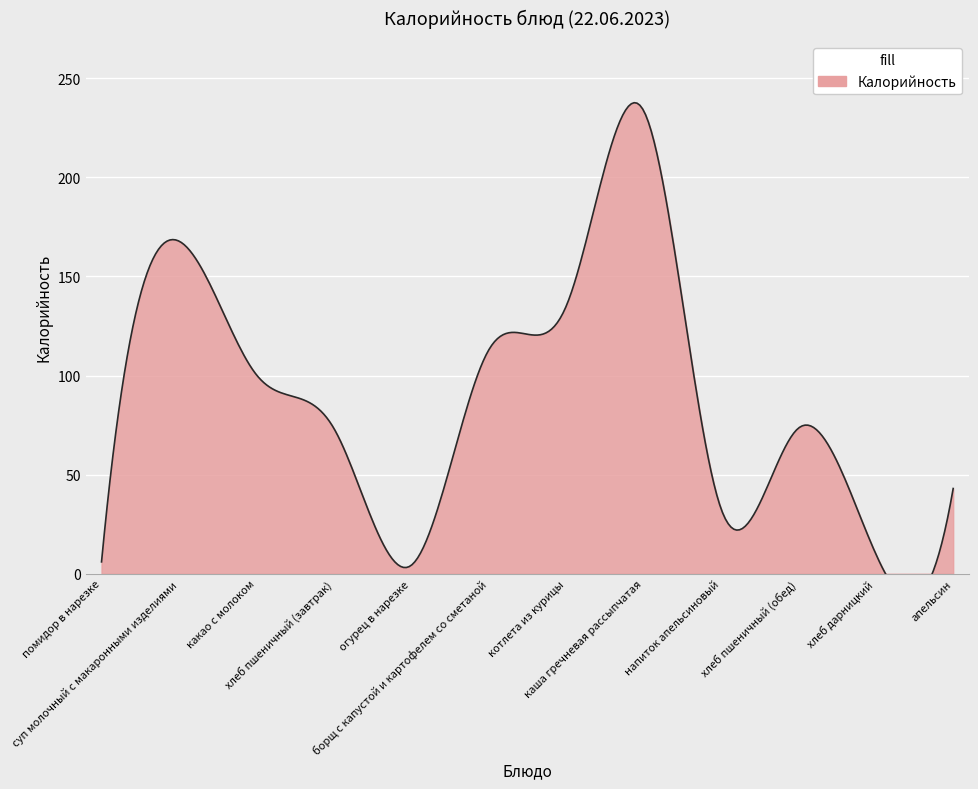

Where is the first local minimum?

огурец в нарезке